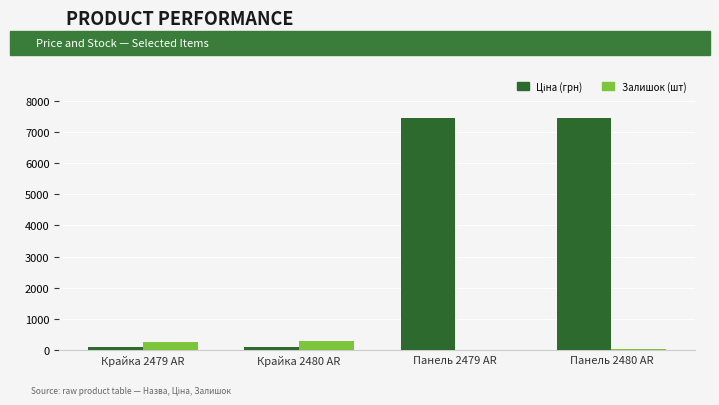

What is the sum of all Залишок (шт) values?

611.0